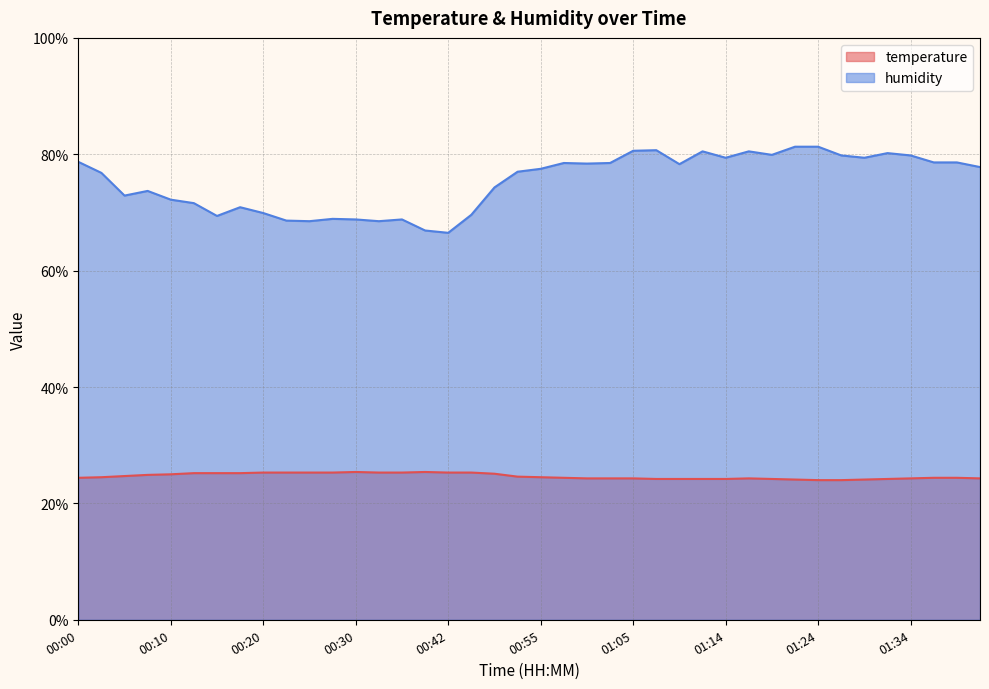

The humidity series shows 118.5 at 00:52. True or false?

False